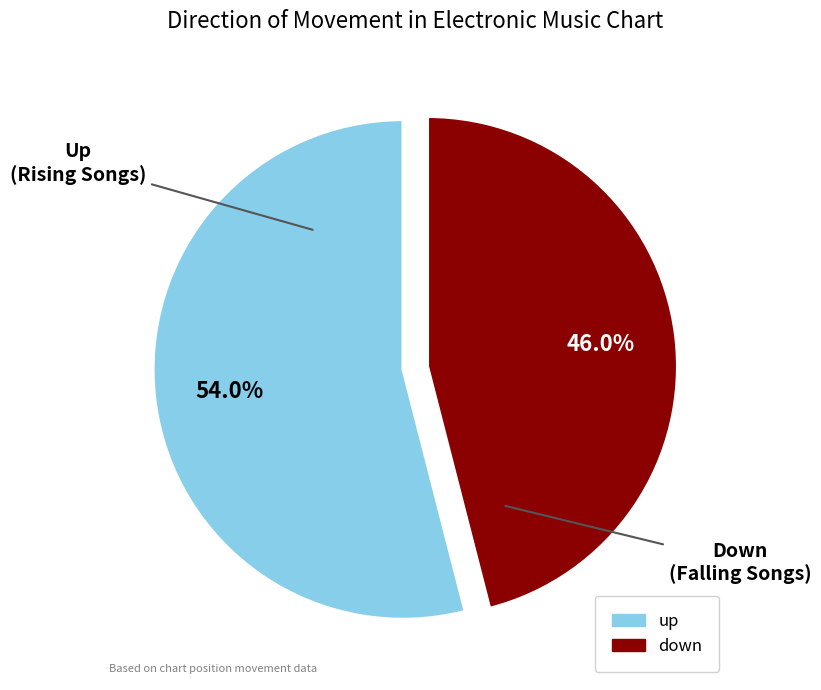

To the nearest percent, what portion does down represent?

46%